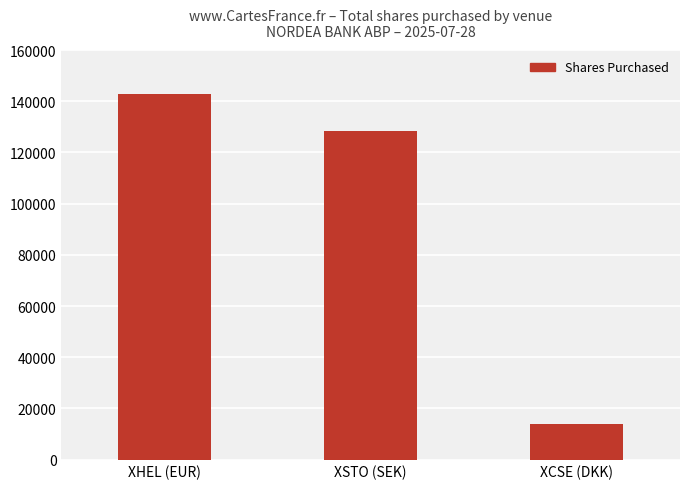

How many data points are less than 128562?

1